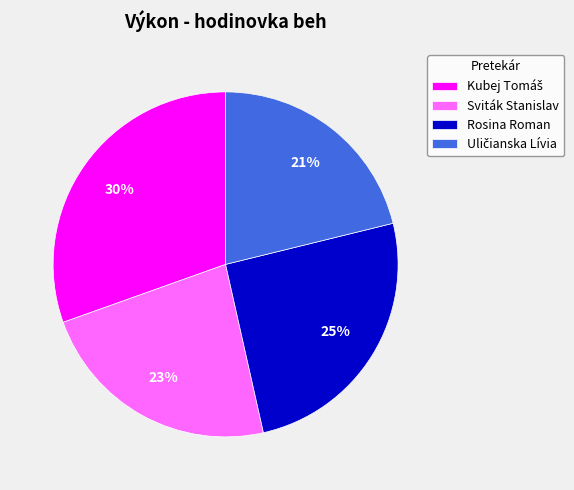

To the nearest percent, what is the average slice percentage?

25%